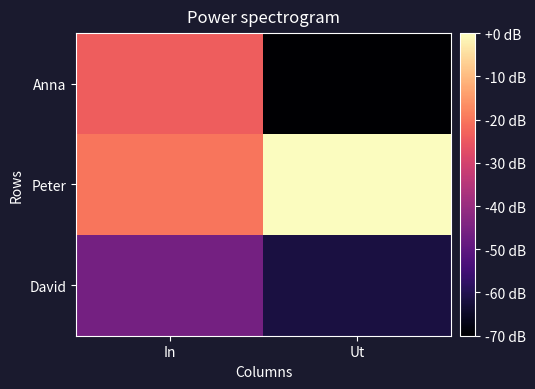

Reading left to right, transcribe all the data shown in this chart.

Anna: In=65817	Ut=23988
Peter: In=69243	Ut=87438
David: In=45769	Ut=31578